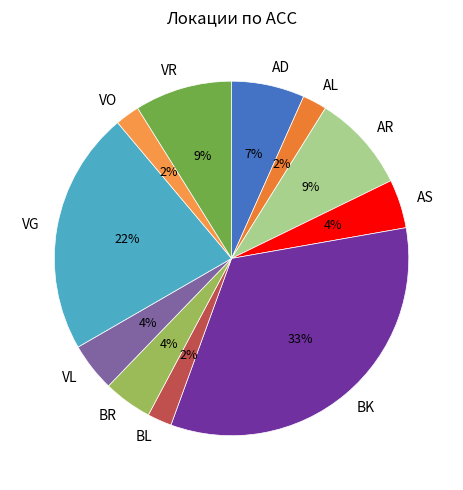

Between AD and VO, which is larger?

AD